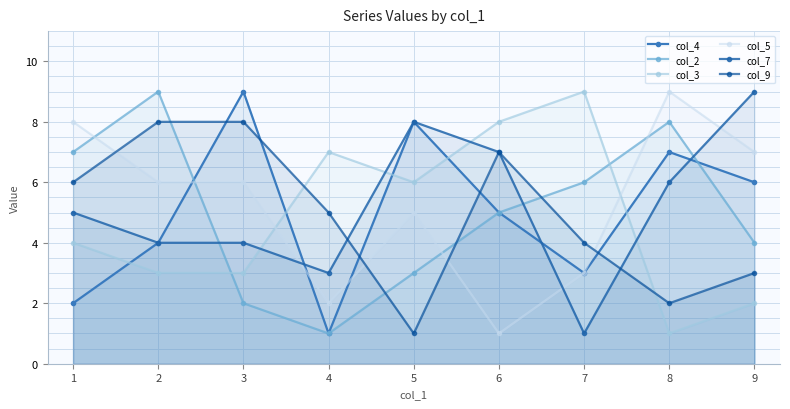

What are all the series names shown in the legend?

col_4, col_2, col_3, col_5, col_7, col_9